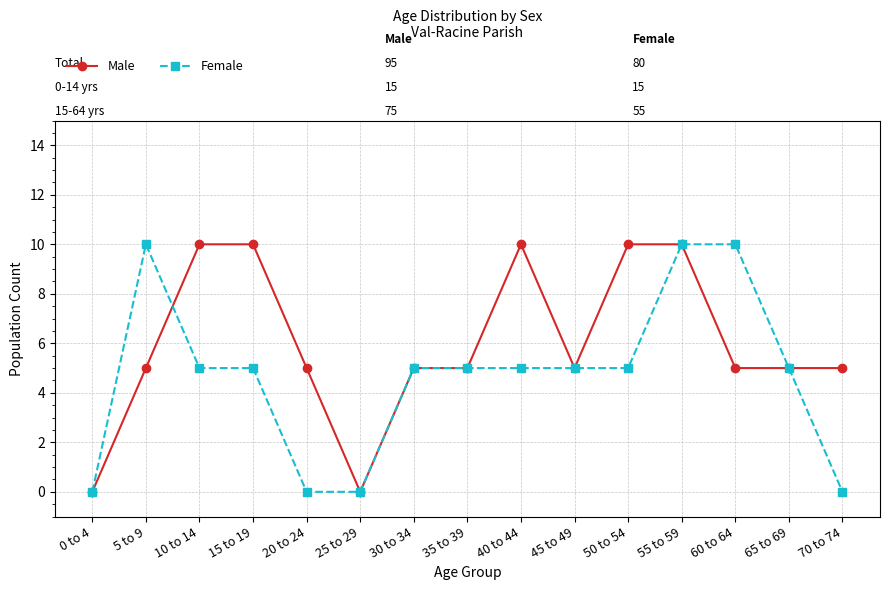

Reading left to right, extract all data points from this chart.

Male: 0	5	10	10	5	0	5	5	10	5	10	10	5	5	5
Female: 0	10	5	5	0	0	5	5	5	5	5	10	10	5	0